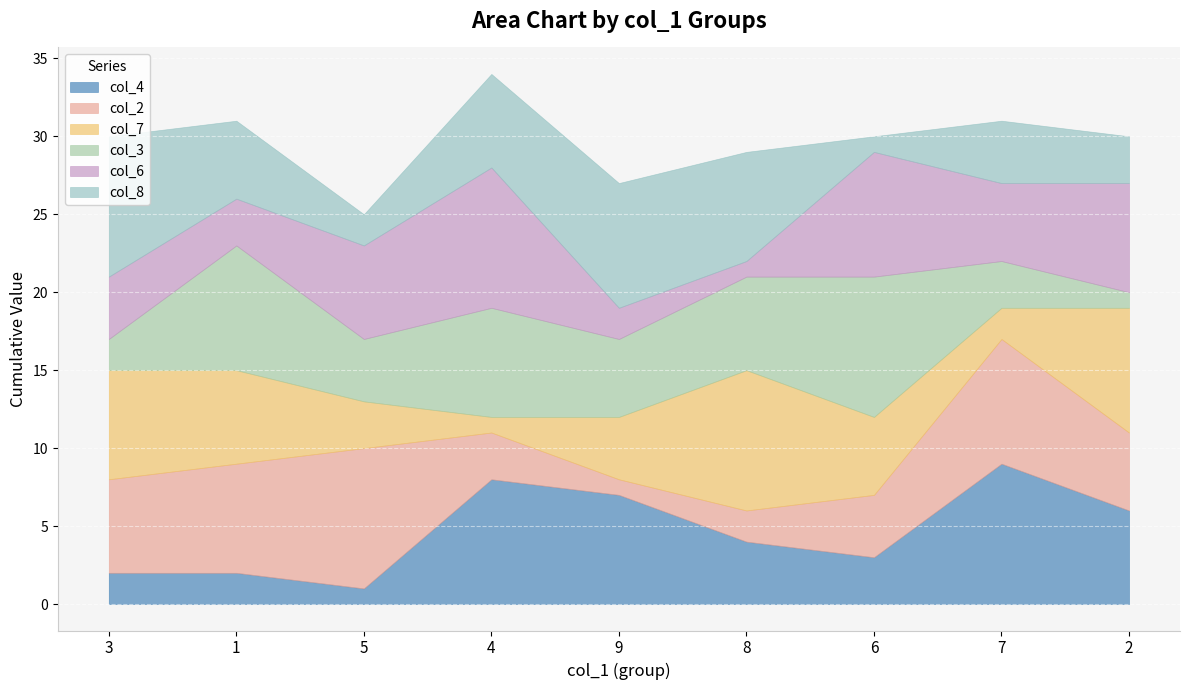

Is it true that col_6 equals 7 at 7?

False